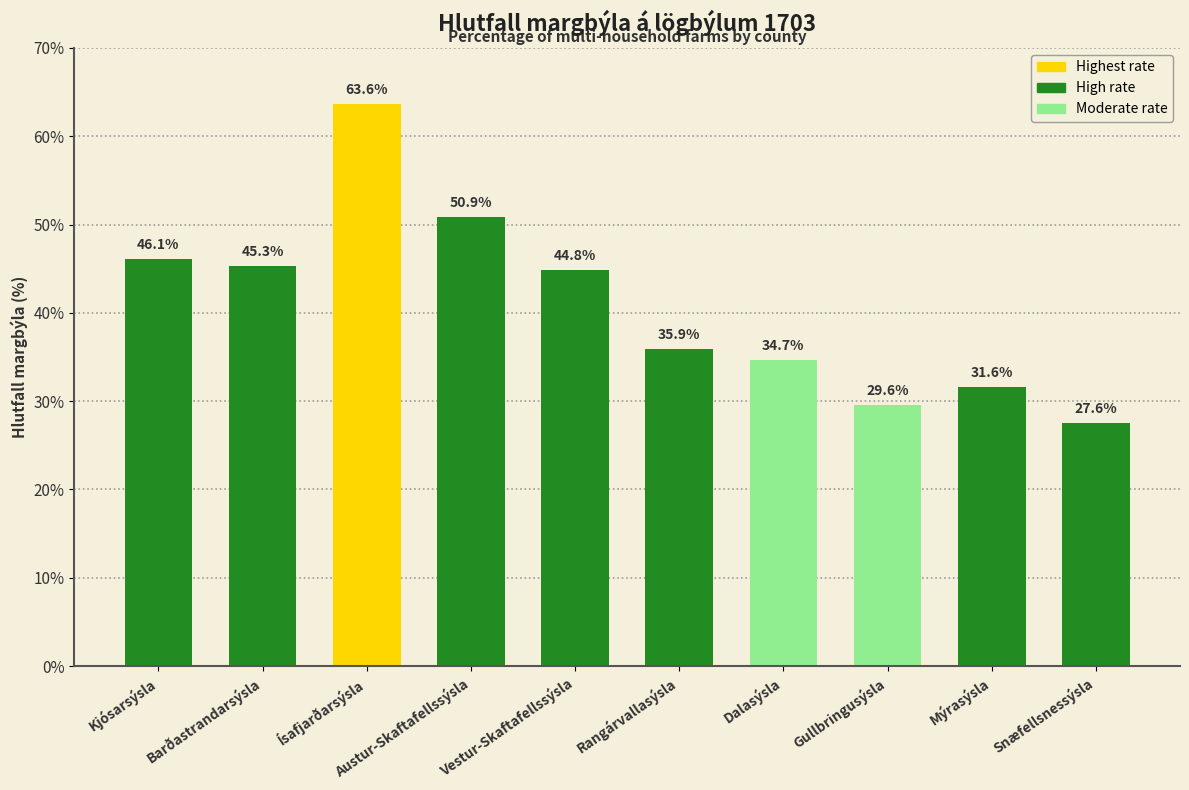

What is the average value?

41.0